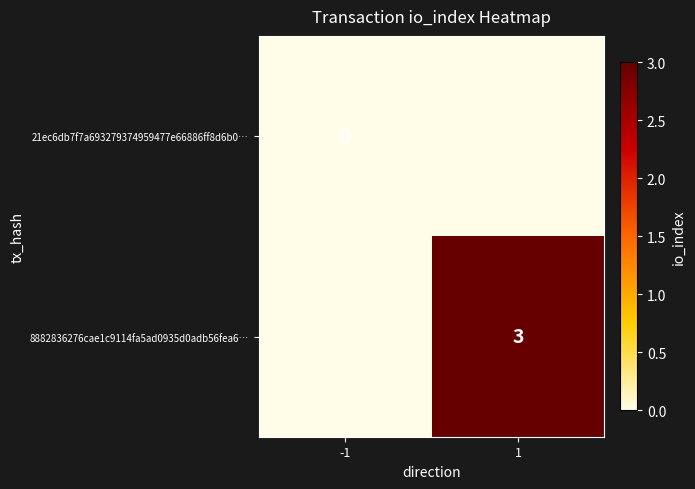

Is it true that 8882836276cae1c9114fa5ad0935d0adb56fea6… equals 3 at 1?

True